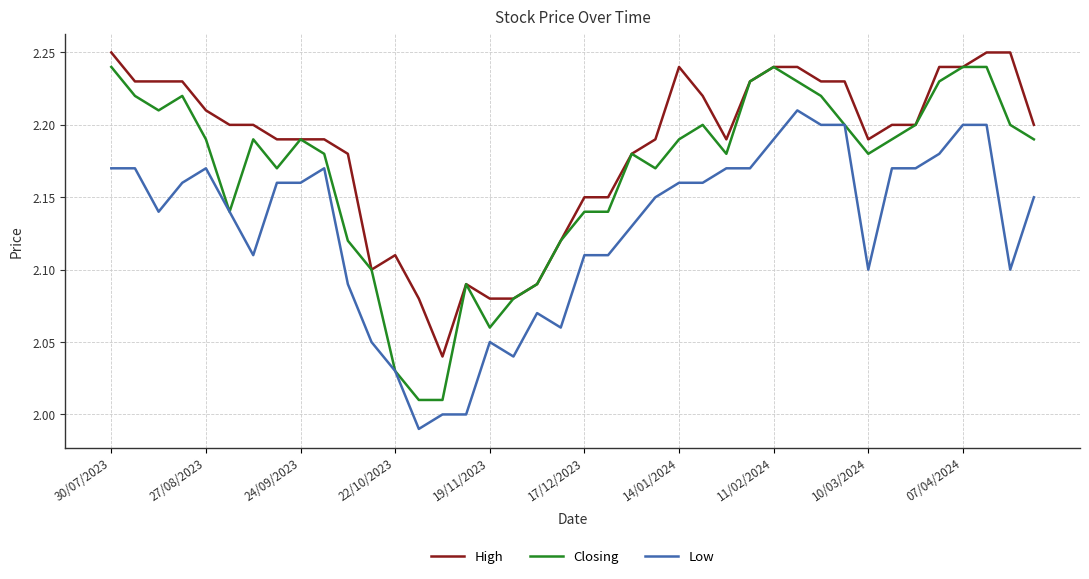

True or false: Low and High intersect in this chart.

False